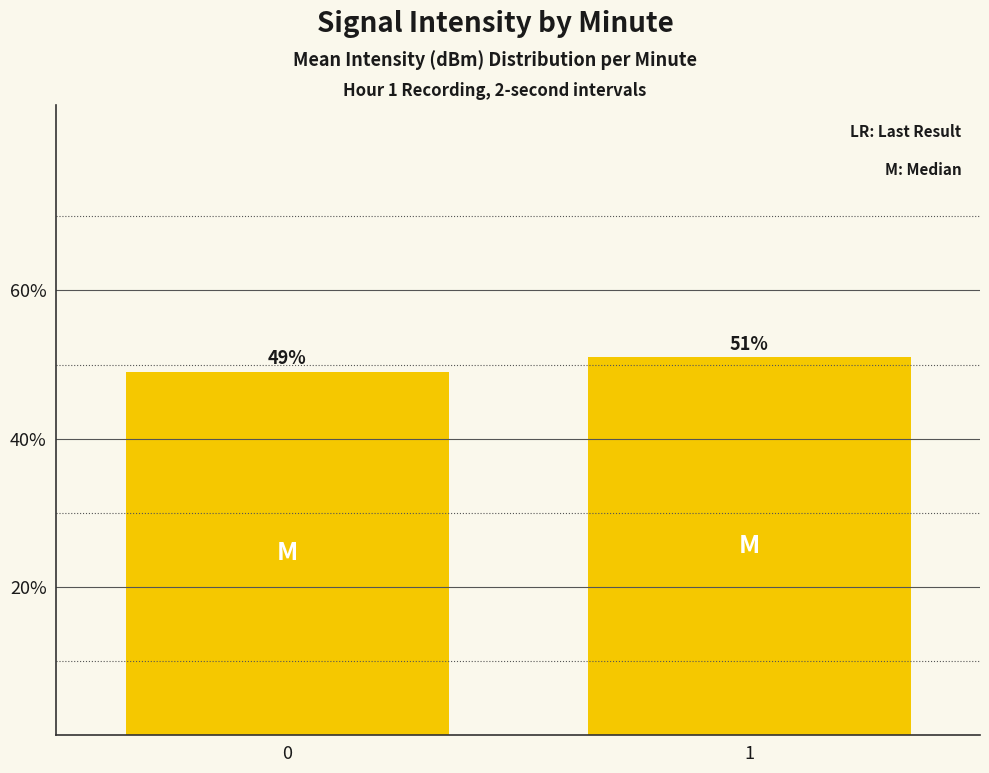

True or false: the data shows 85.7 at 0.

False